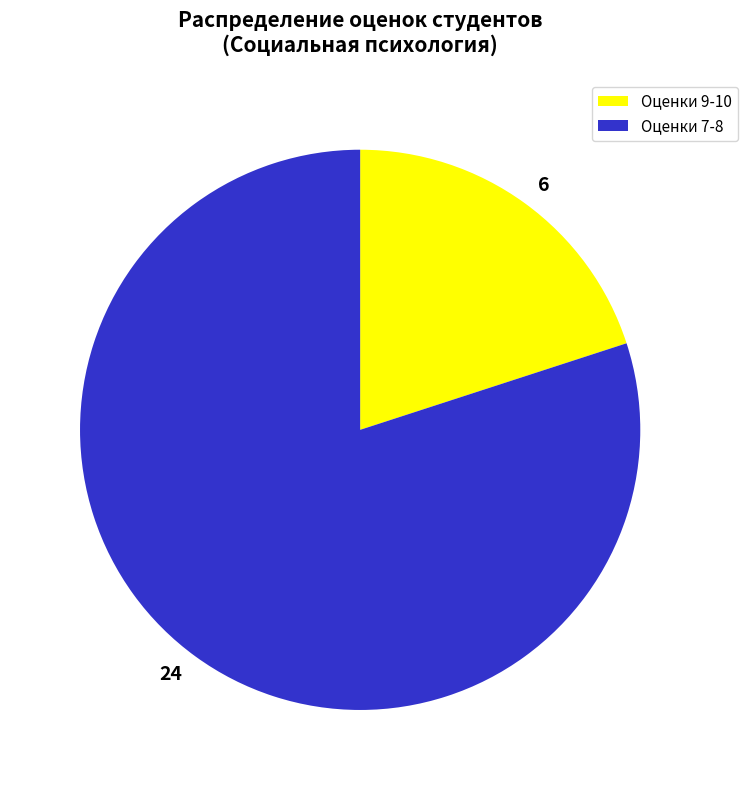

What is the ratio of the value at 6 to the value at 24?

0.3